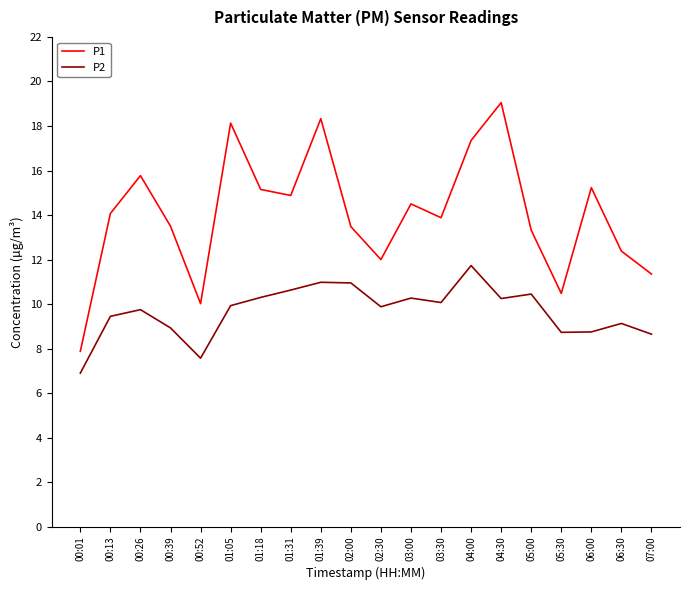

What is the approximate value of P1 at 05:30?

10.5